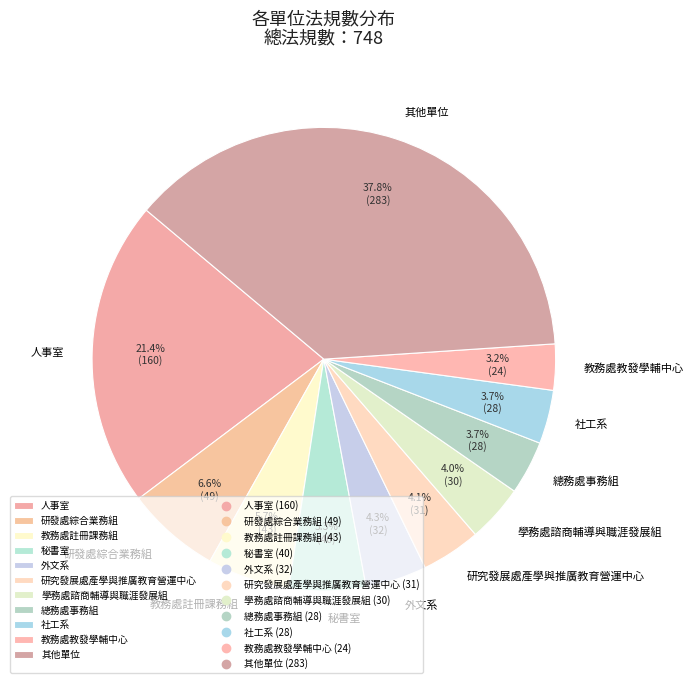

Which slice is the largest?

其他單位